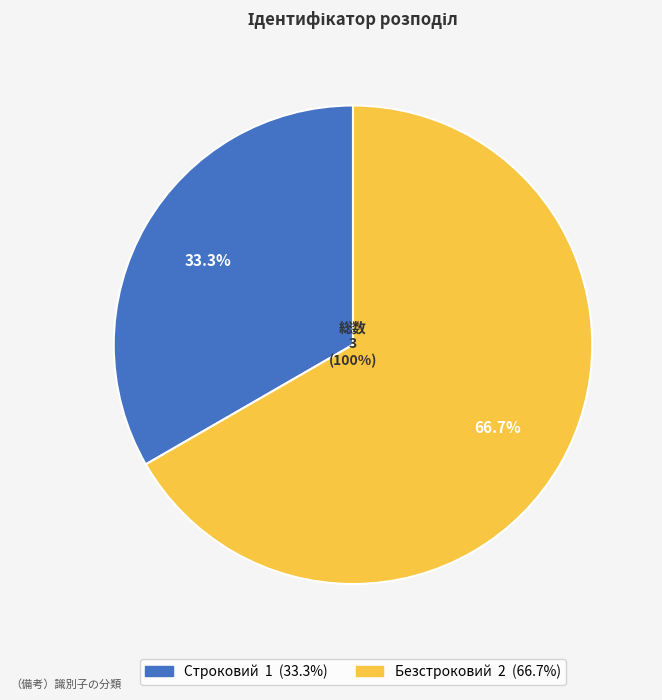

To the nearest percent, what percentage of the pie is Строковий?

33%